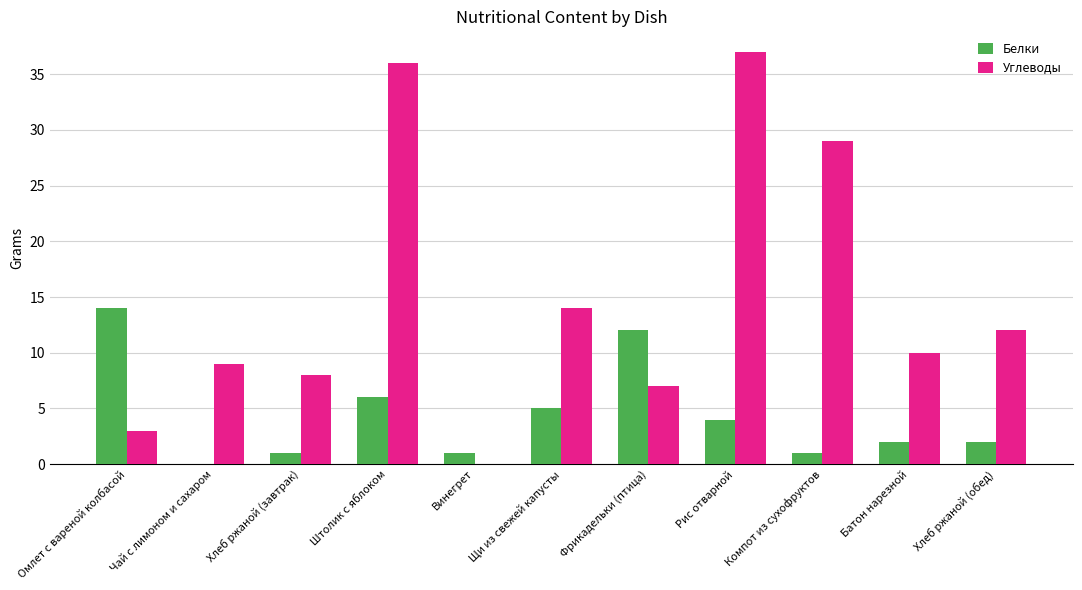

Reading left to right, list all the values displayed in this chart.

Белки: 14	0	1	6	1	5	12	4	1	2	2
Углеводы: 3	9	8	36	0	14	7	37	29	10	12